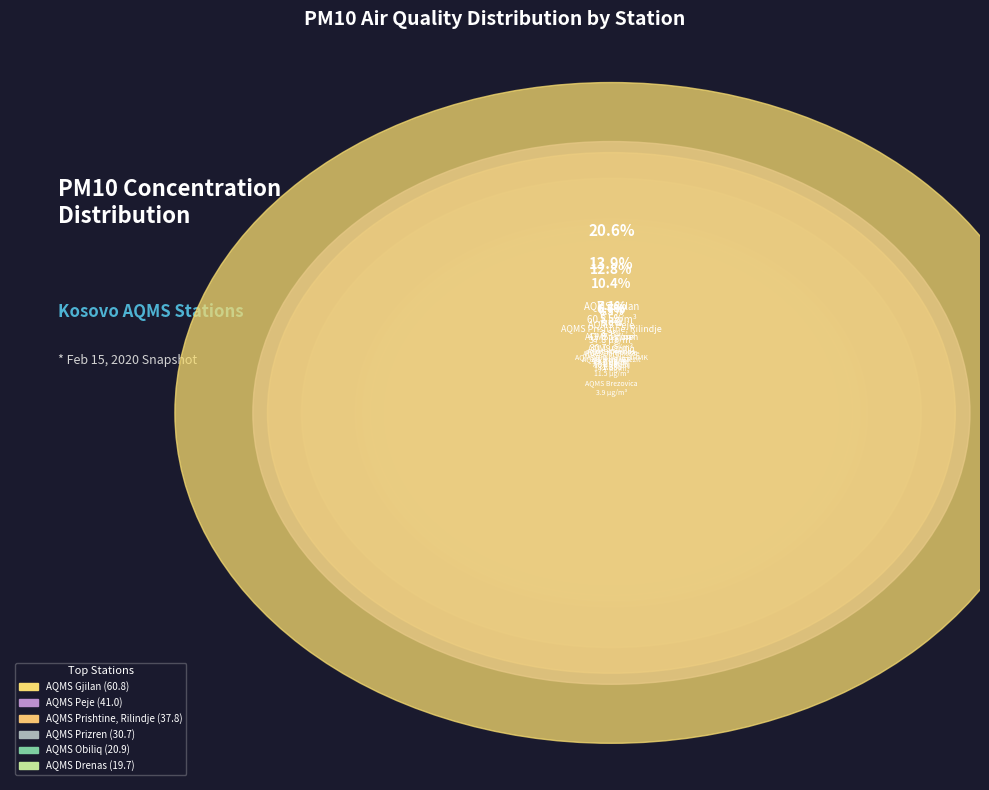

To the nearest percent, what is the difference between the largest and smallest slice percentages?

19%